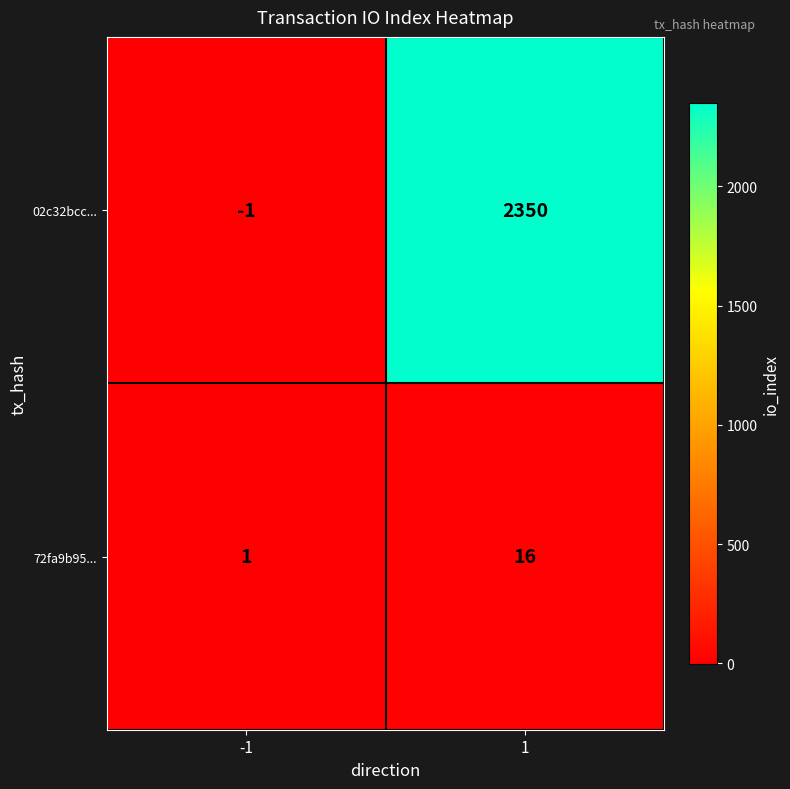

Reading left to right, what are all the values shown in this chart?

02c32bcc...: -1	2350
72fa9b95...: 1	16